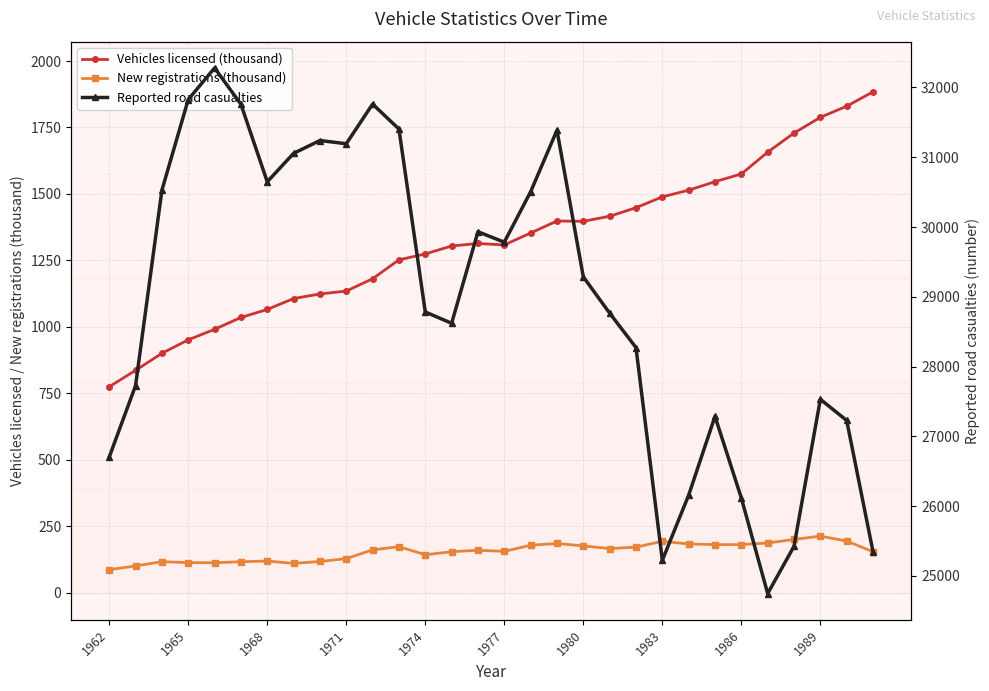

How many values in the Reported road casualties series are below 29286?

15